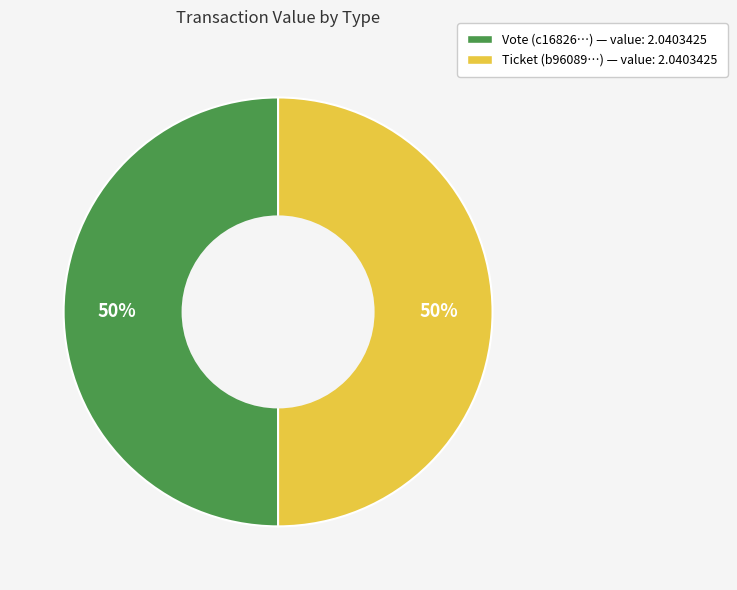

Count the number of slices in the pie.

2